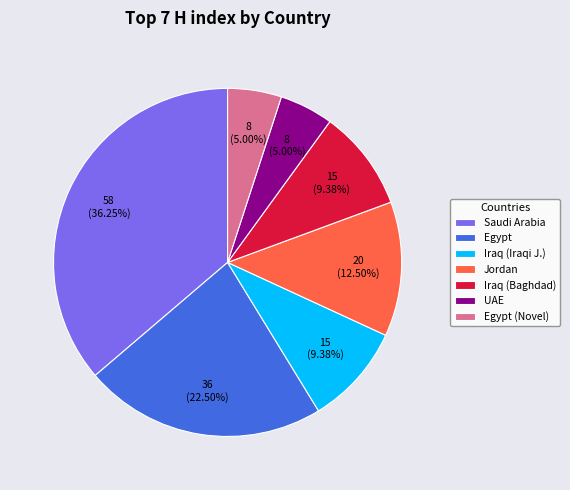

Is there any slice that represents more than half of the pie?

No